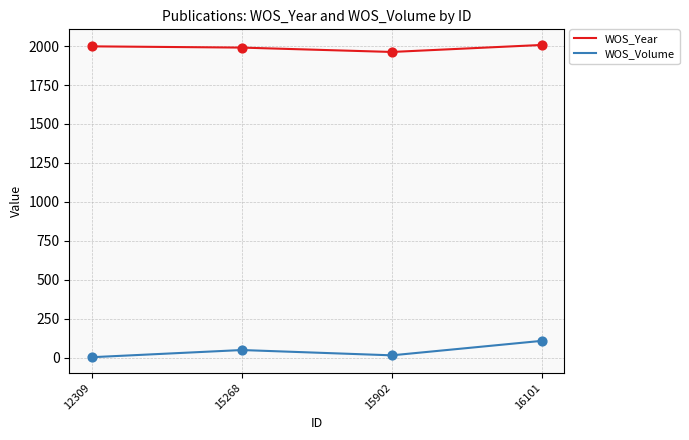

What is the difference between the highest and lowest values at 16101?

1898